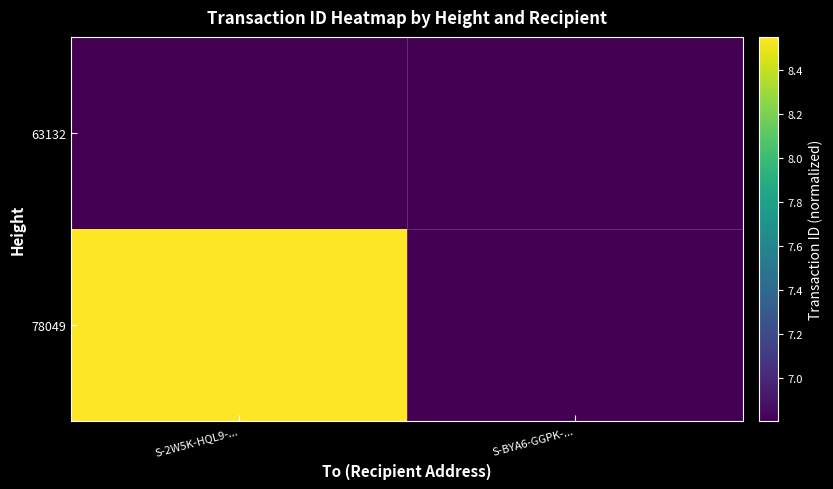

At how many categories does at least one series exceed 7381189137797755904?

1